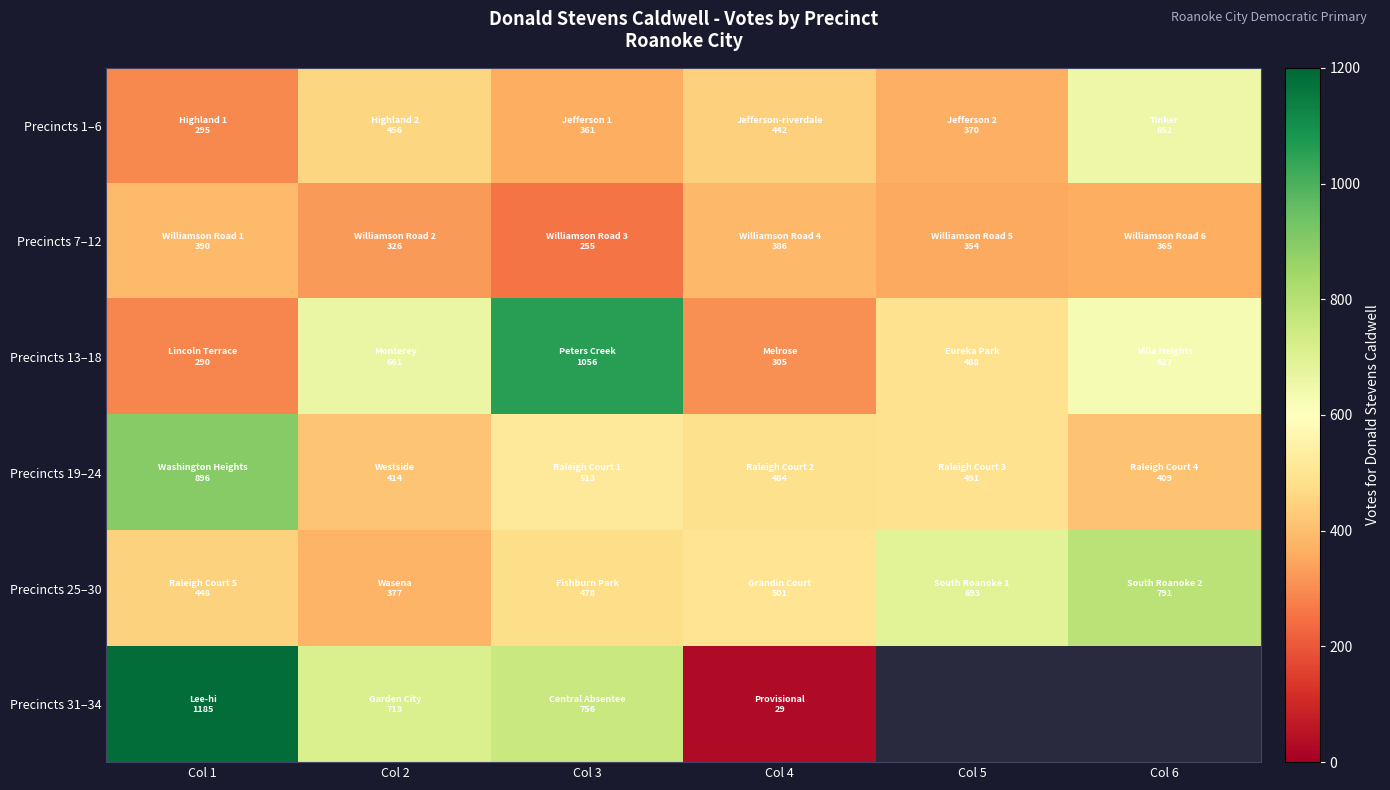

What is the maximum value for Precincts 25–30?

791.0